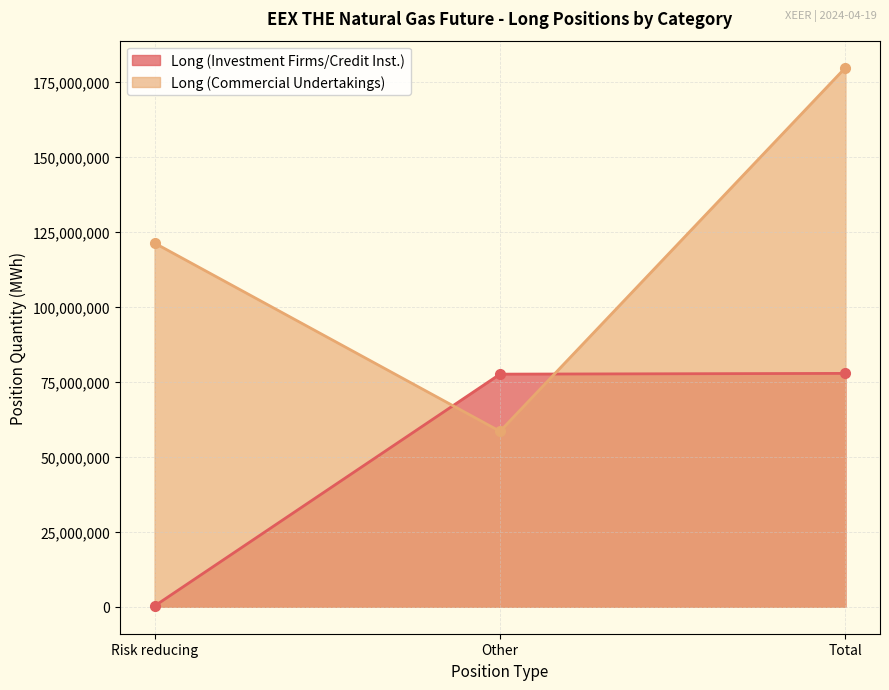

At which category is the sum across all series the highest?

Total